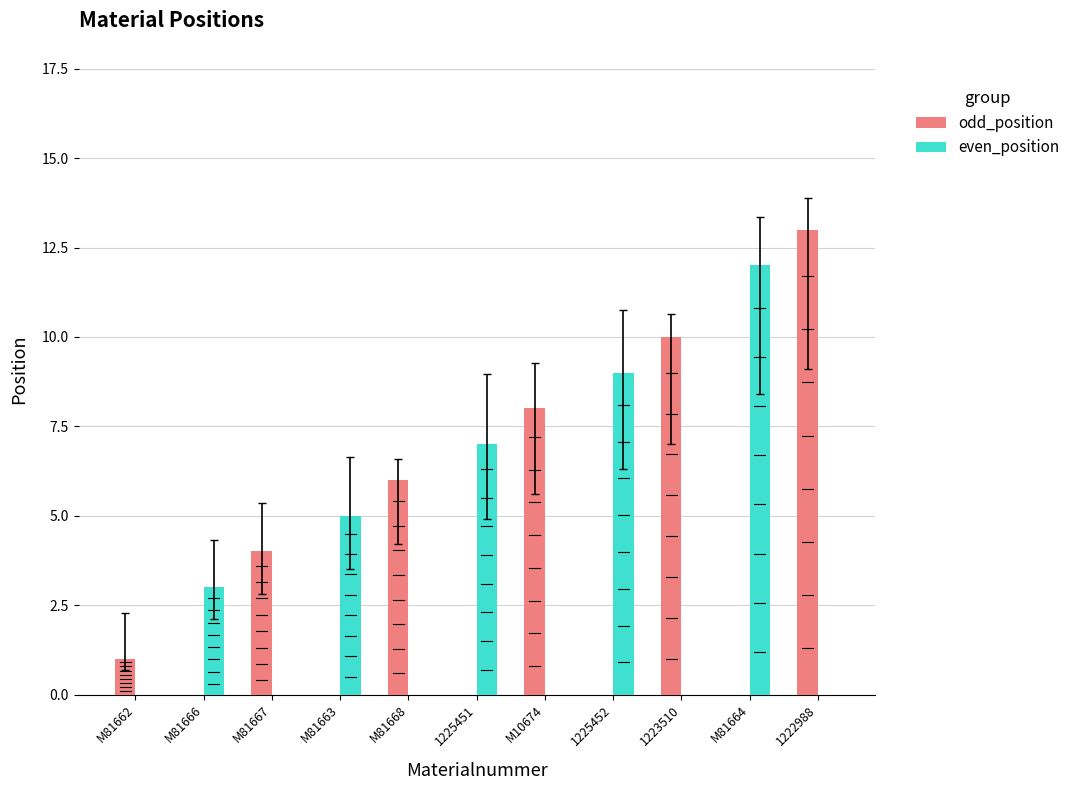

True or false: odd_position has a value of 0 at 1225451.

True